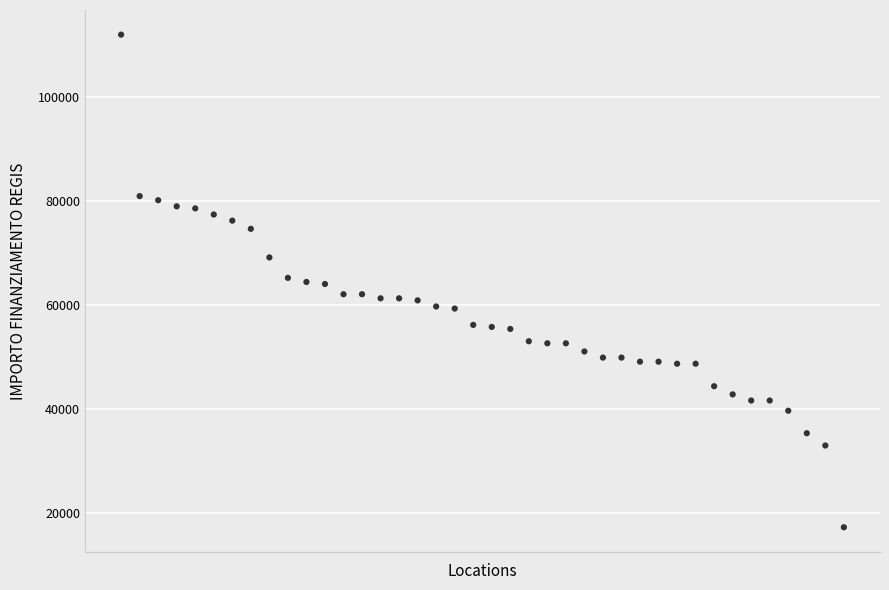

What is the range of Y values (max minus min)?

94665.7